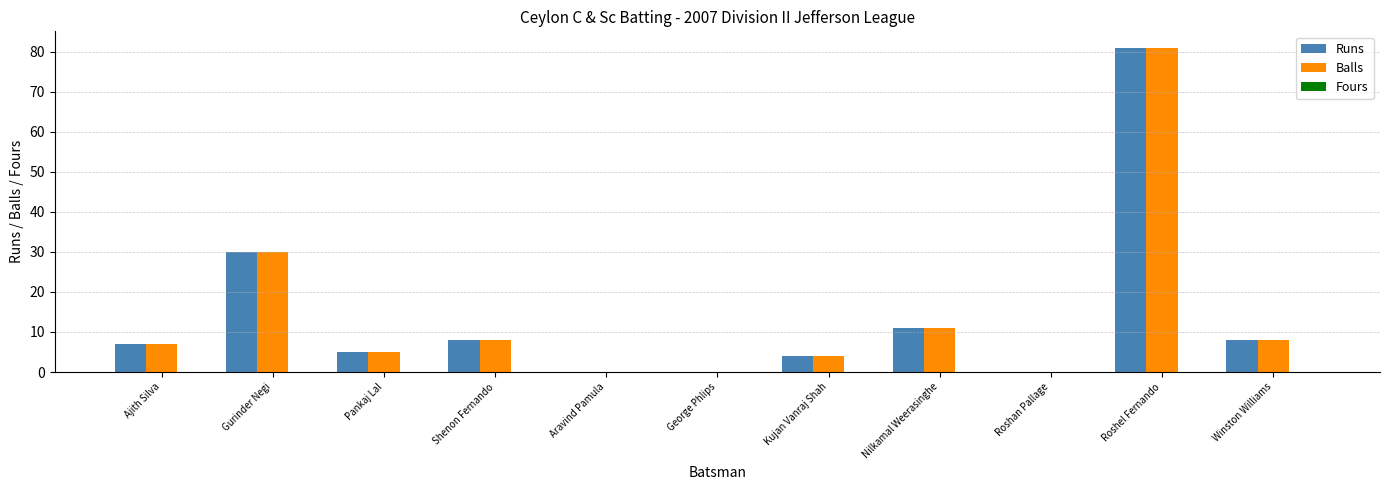

At which label is Runs closest to 40?

Gurinder Negi